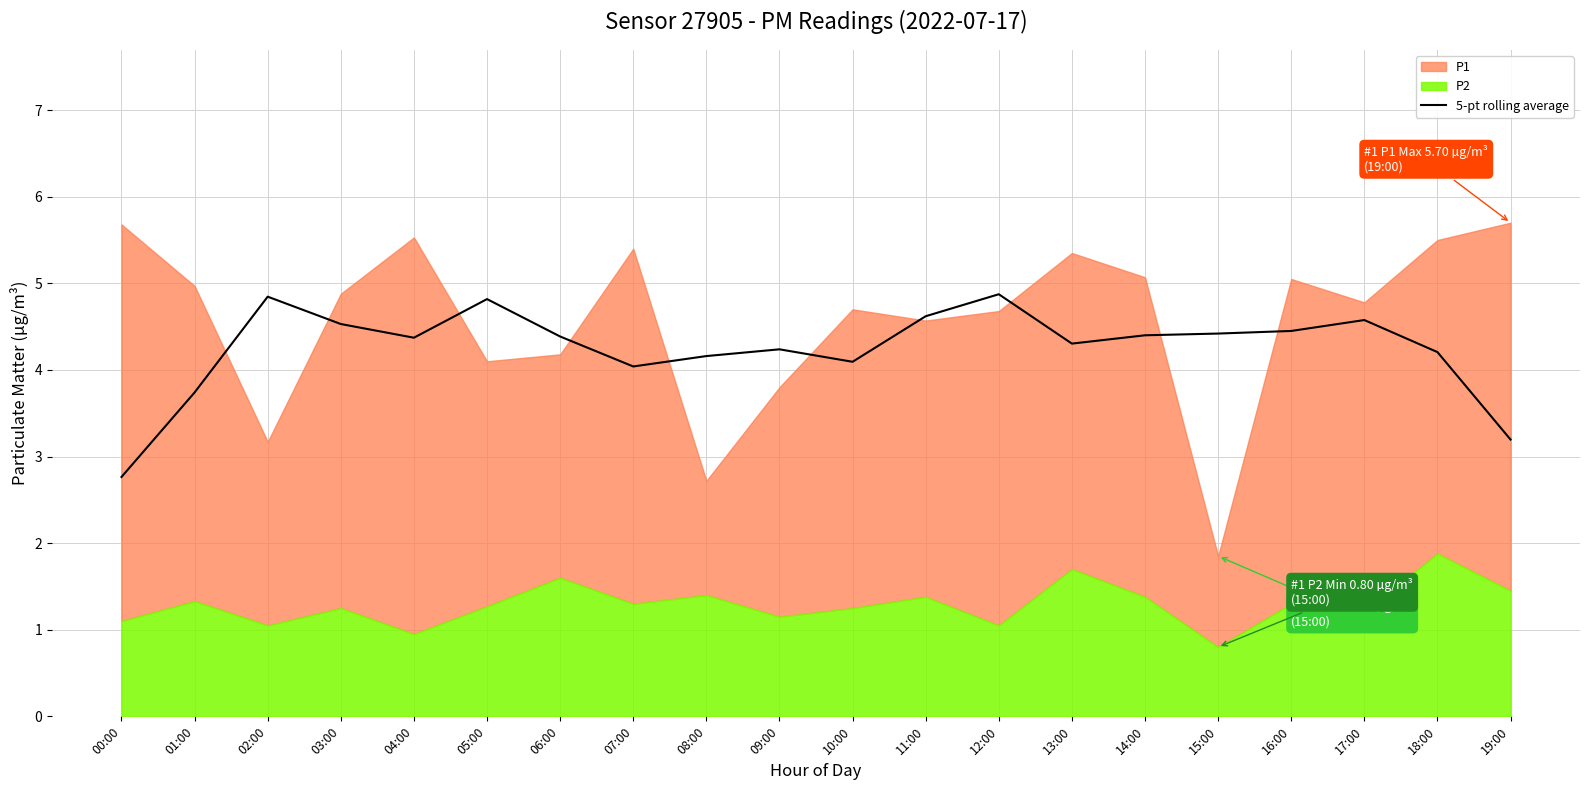

Approximately how many times larger is the value at 13:00 compared to 04:00?

1.0